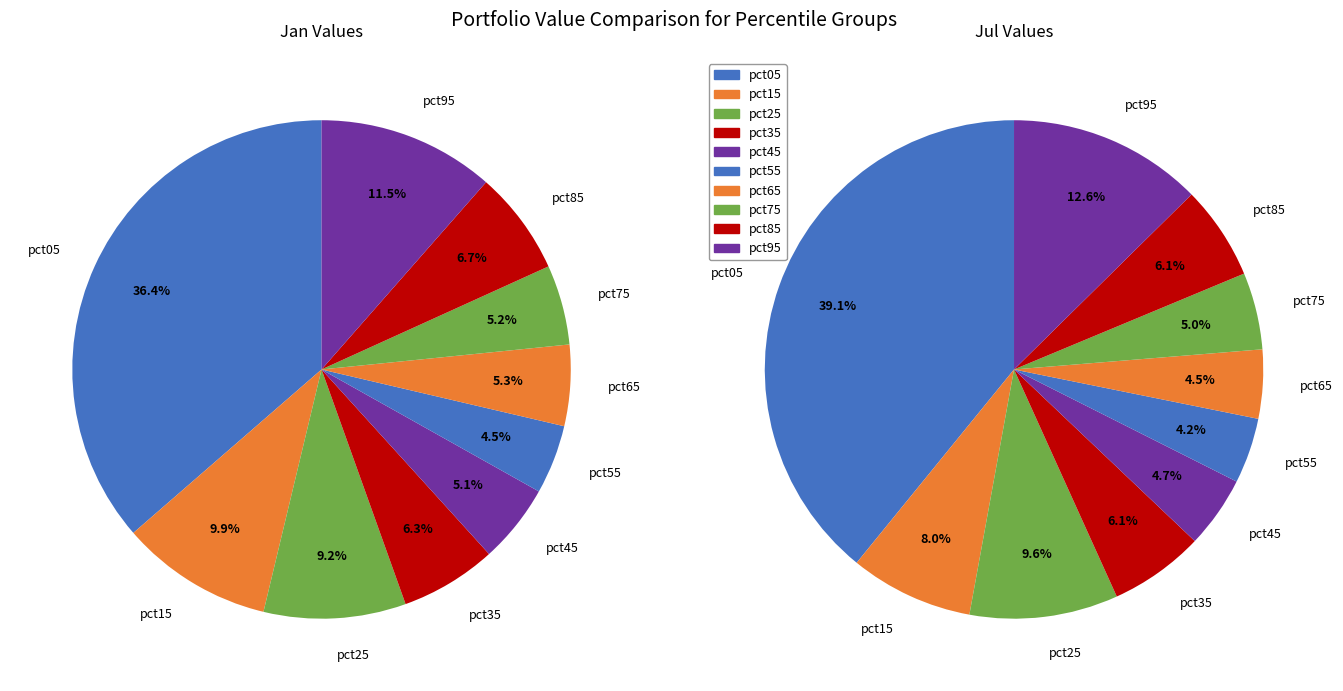

What percentage is the 7 slice, to the nearest percent?

5%